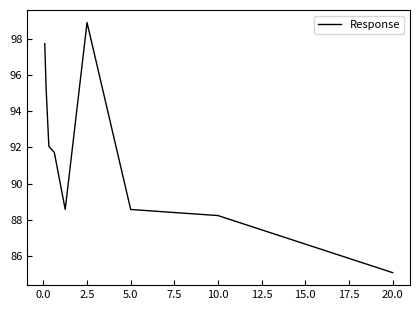

What is the difference between the maximum and minimum values?

13.8